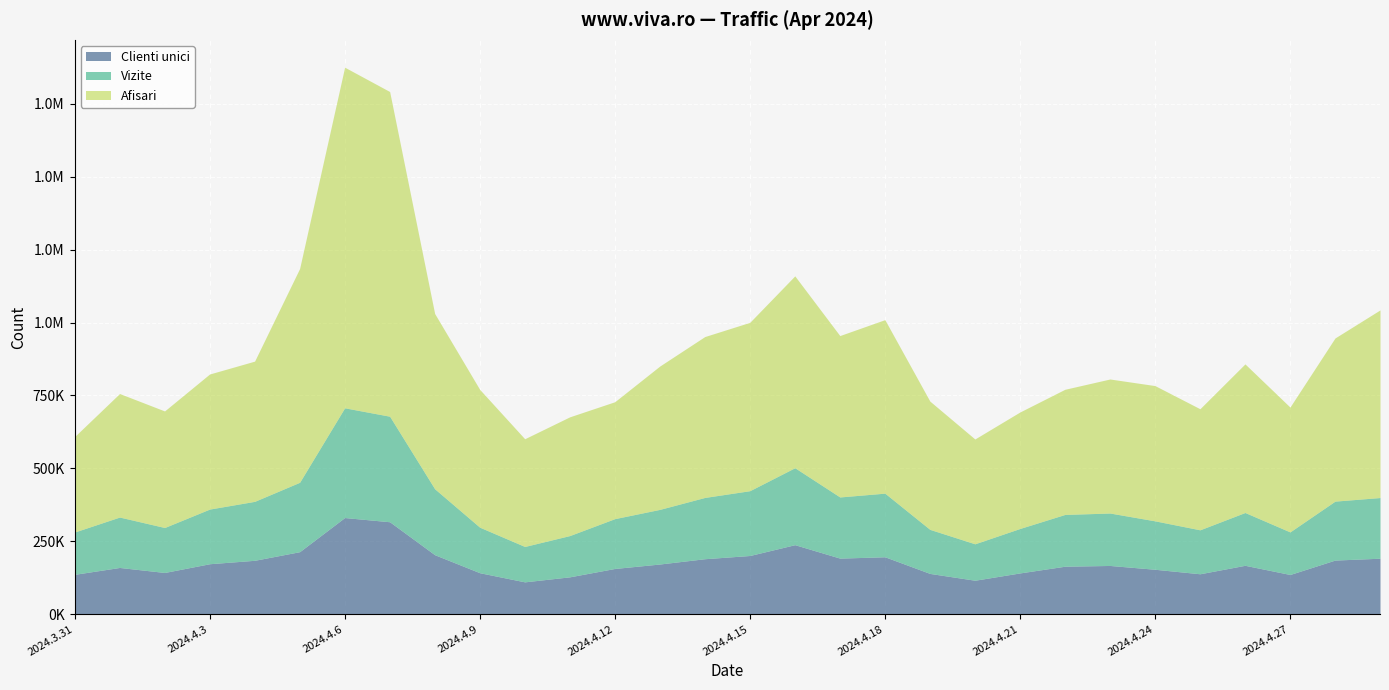

What is the value of the Vizite point at the 1st from the left?

145075